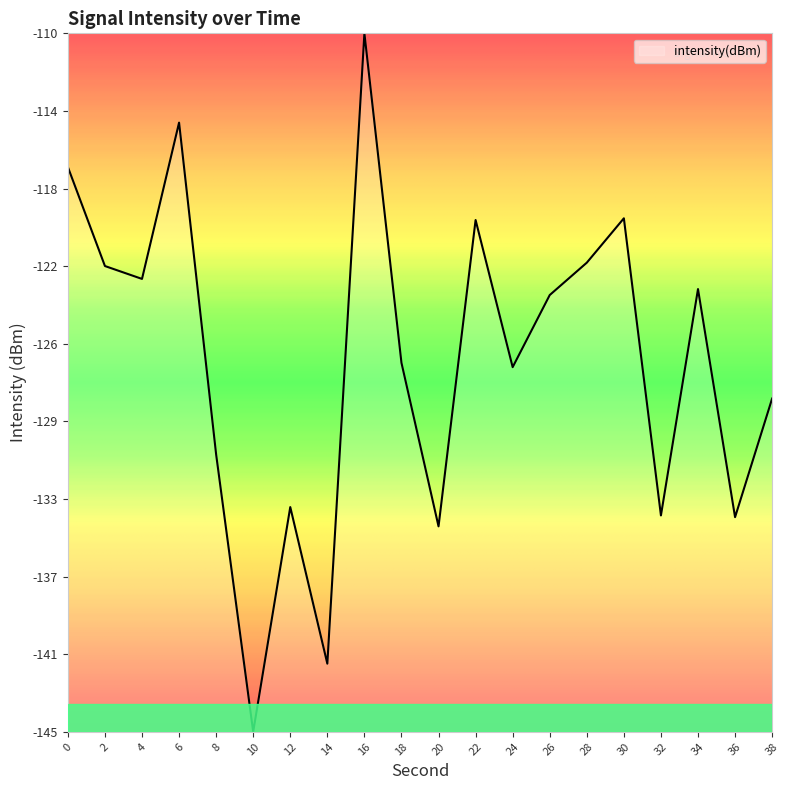

Does the chart display data point markers on the line(s)?

No